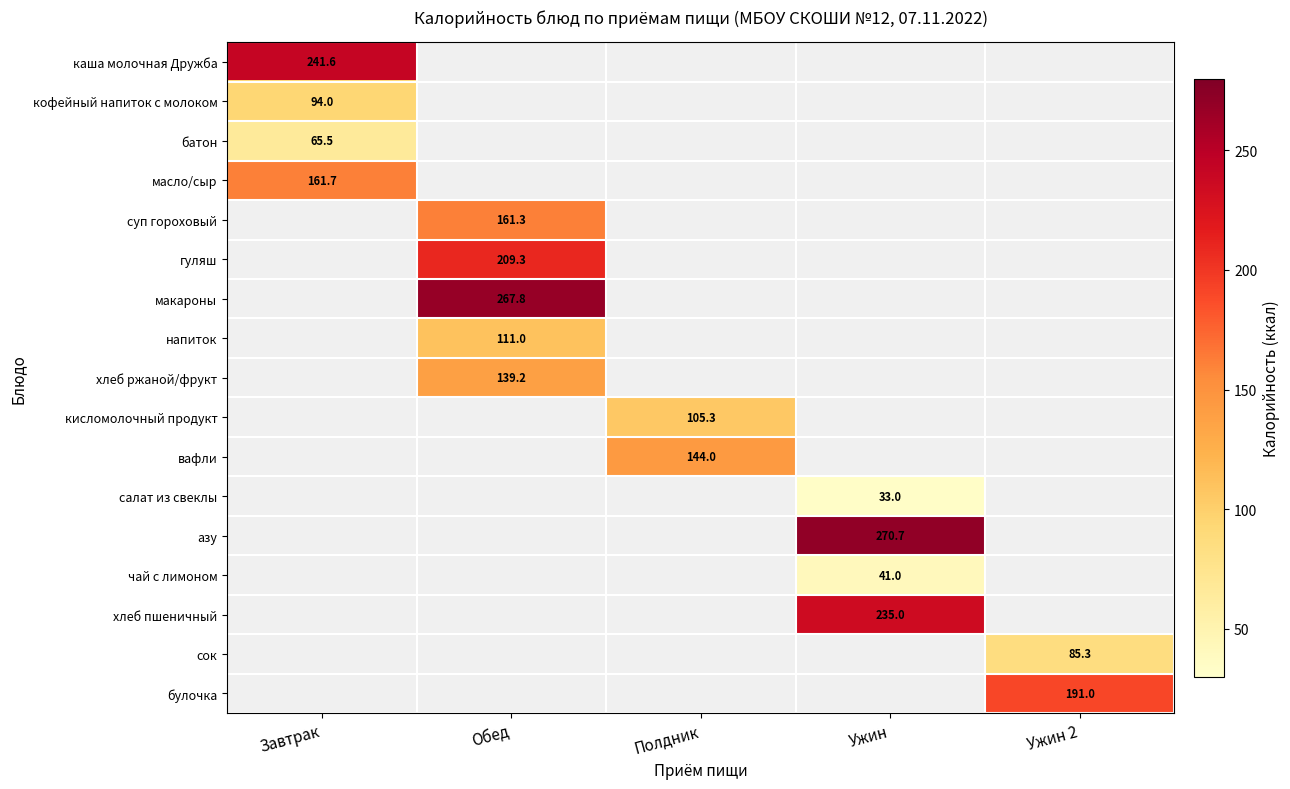

The value of батон at Завтрак is 65.5. True or false?

True